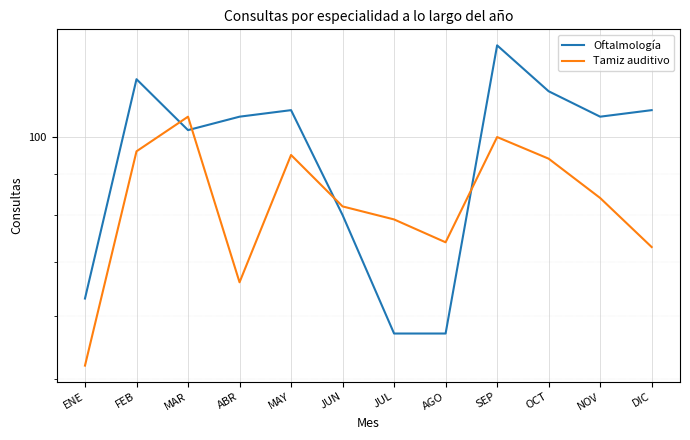

Reading left to right, extract all data points from this chart.

Oftalmología: 63	118	102	106	108	80	57	57	130	114	106	108
Tamiz auditivo: 52	96	106	66	95	82	79	74	100	94	84	73